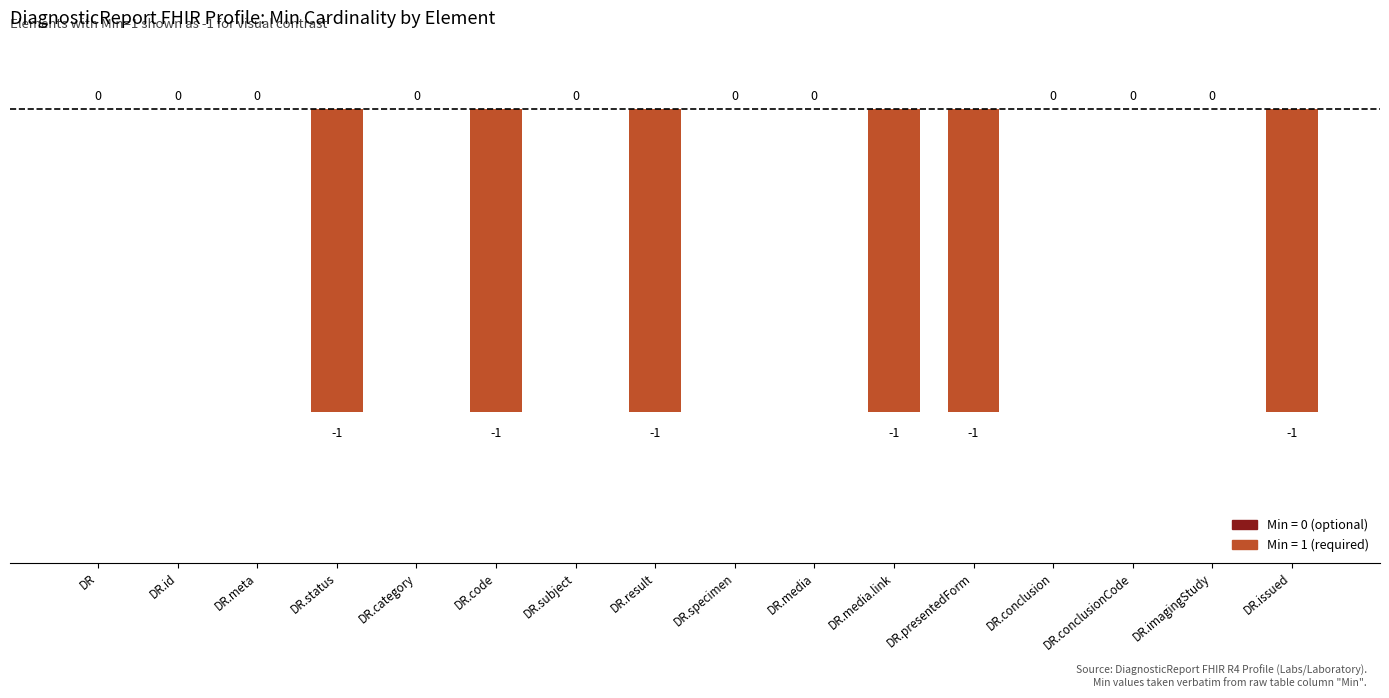

Are the bars grouped side by side (vs. stacked)?

No